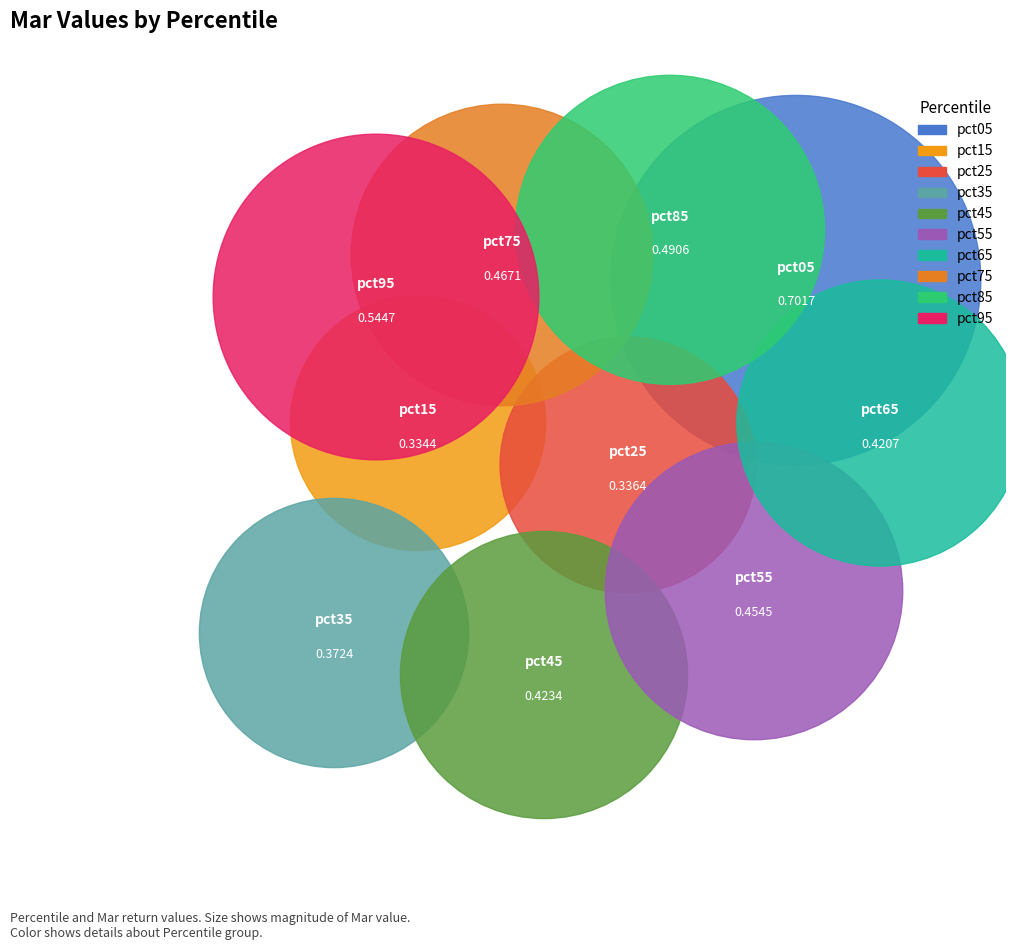

Is there a majority slice in this chart?

No